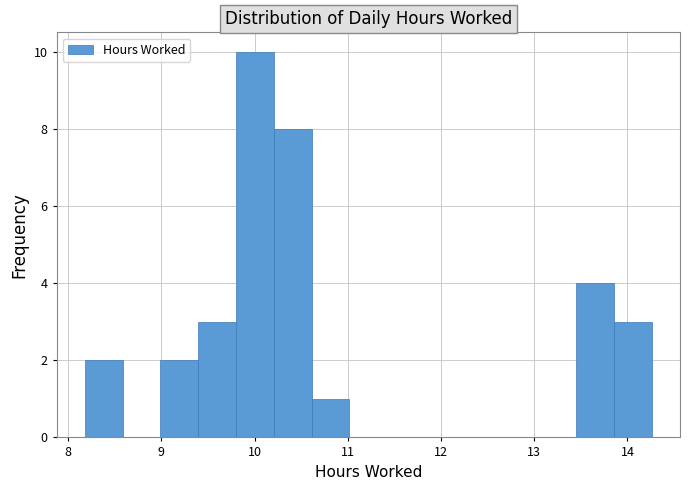

What is the height of the bar covering 9.8 to 10.2 on the x-axis? Neither the bar edges nor the heights are printed on the chart, so give them approximately, as read against the axes.

10